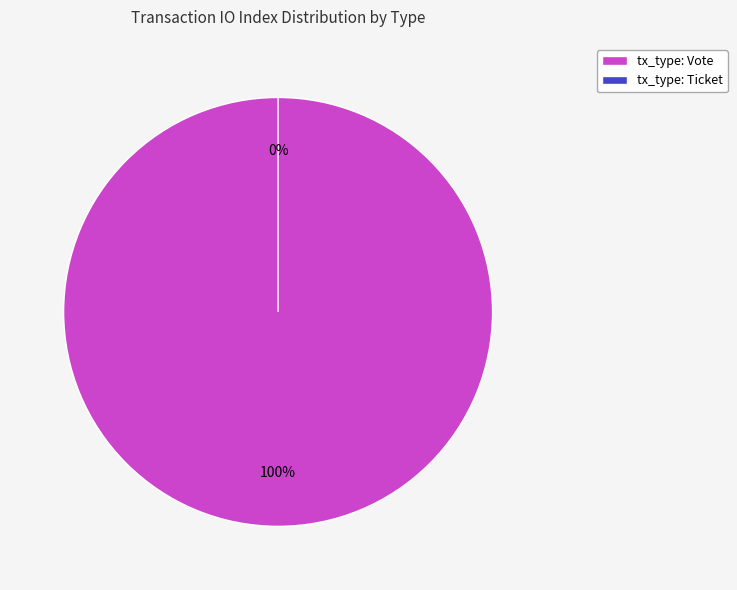

To the nearest percent, what is the average slice percentage?

50%